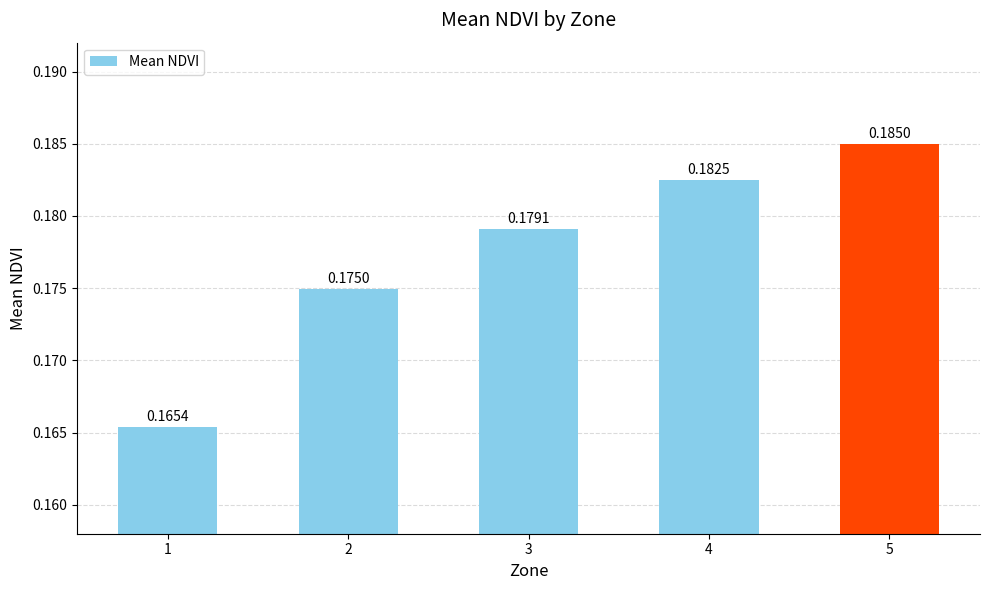

Which has a higher value, 4 or 3?

4